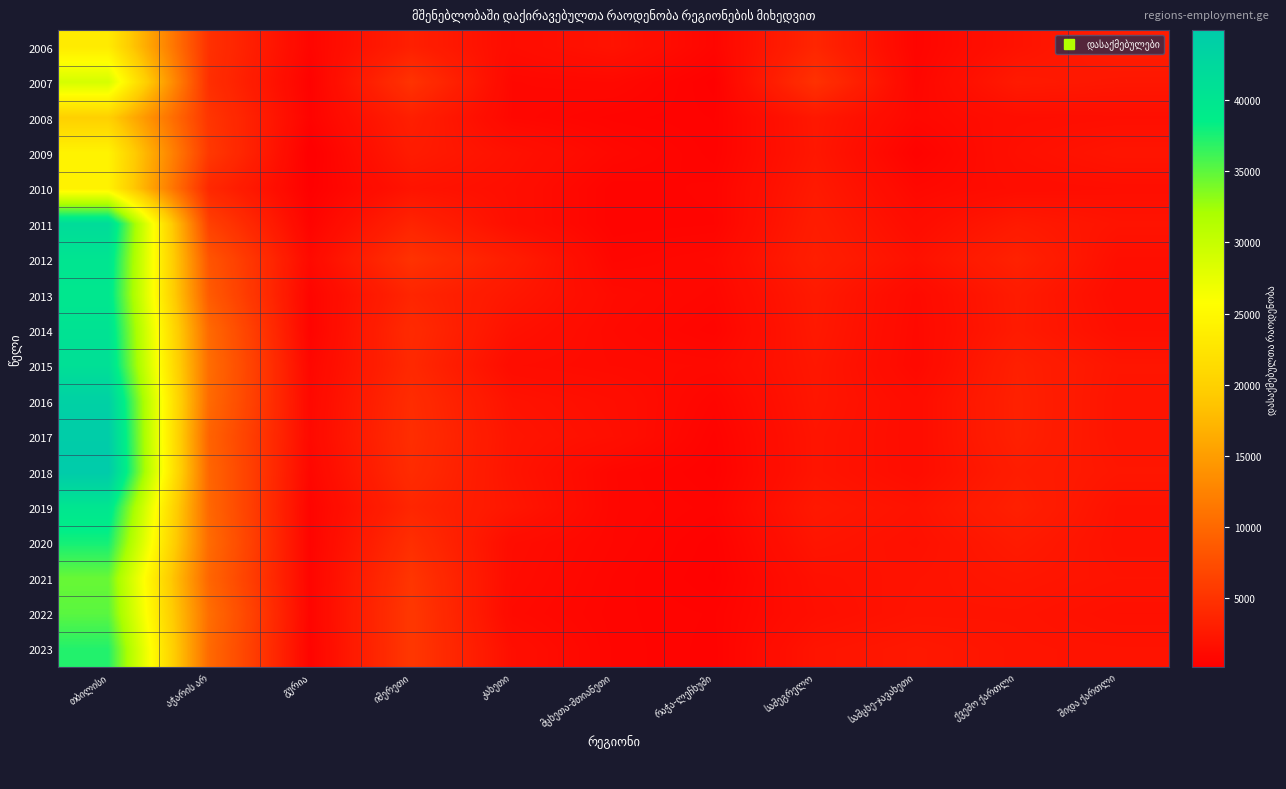

How many series are shown in this chart?

18